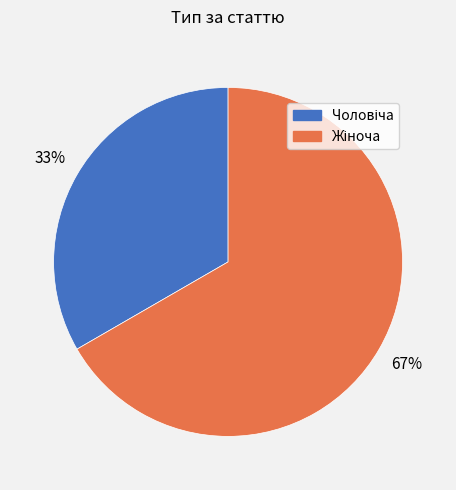

Does any single category account for the majority?

Yes